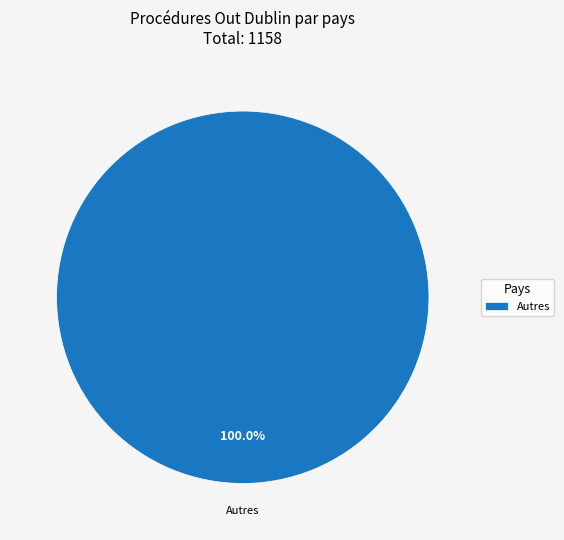

Rank the categories by value from highest to lowest.

Autres